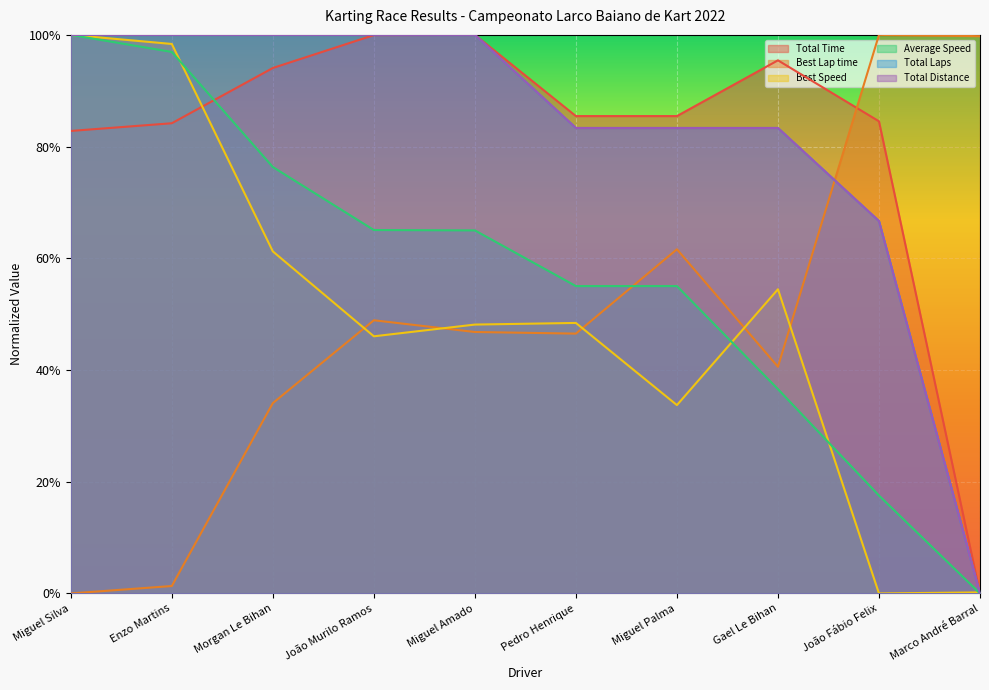

Does the chart display data point markers on the line(s)?

No